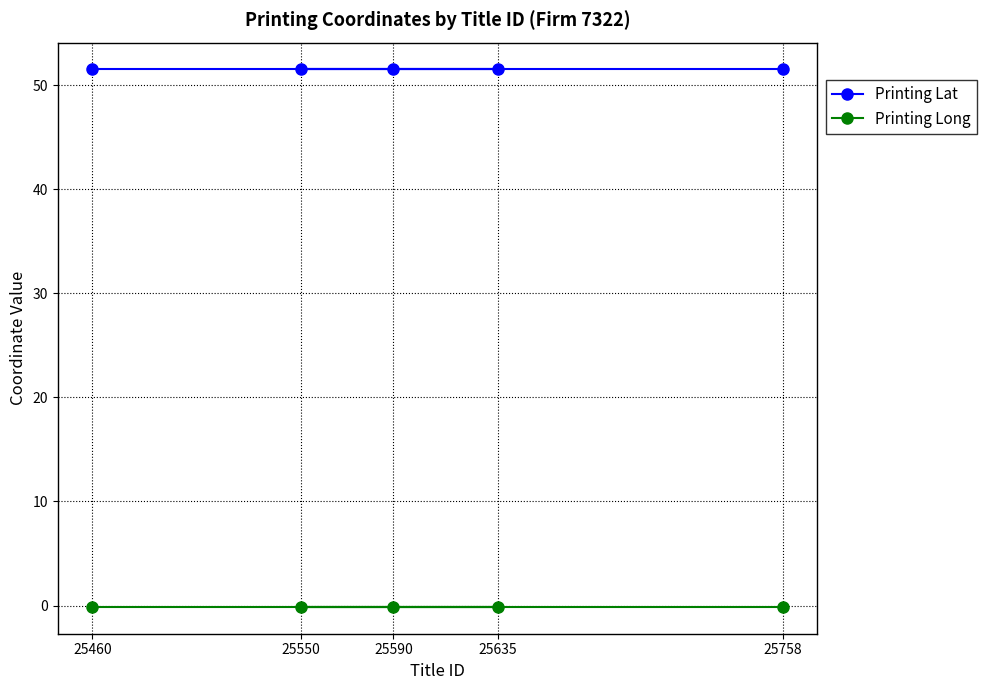

Reading left to right, what are all the values shown in this chart?

Printing Lat: 25460=51.5	25550=51.5	25590=51.5	25635=51.5	25758=51.5
Printing Long: 25460=-0.1	25550=-0.1	25590=-0.1	25635=-0.1	25758=-0.1